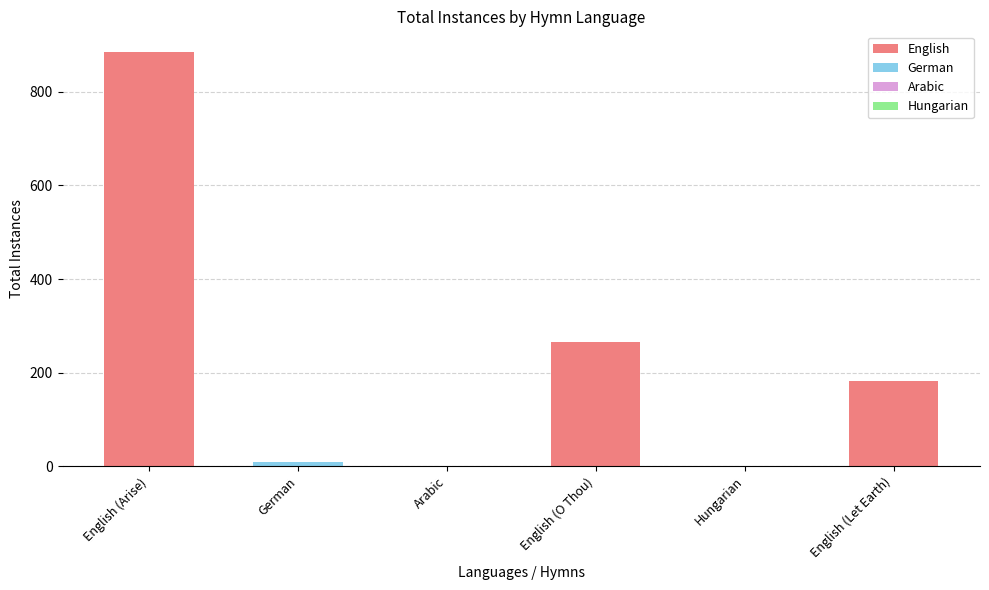

At which label does the data first exceed 183?

English (Arise)